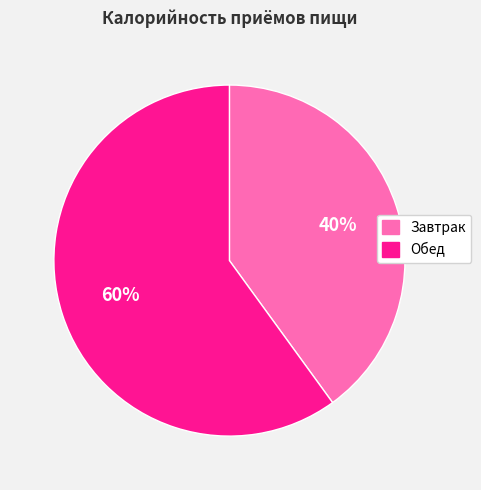

Which slice is the smallest?

Завтрак